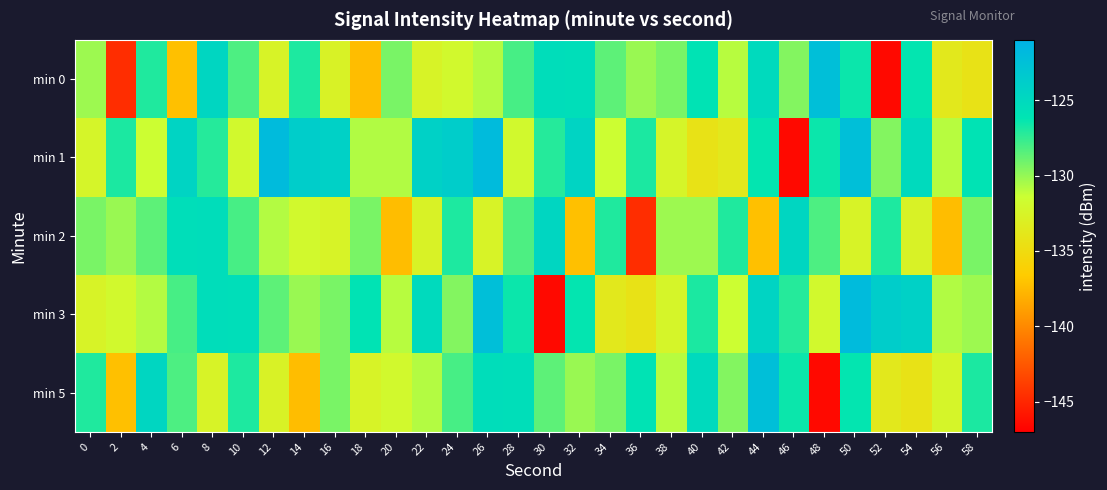

At which category is the sum across all series the highest?

50